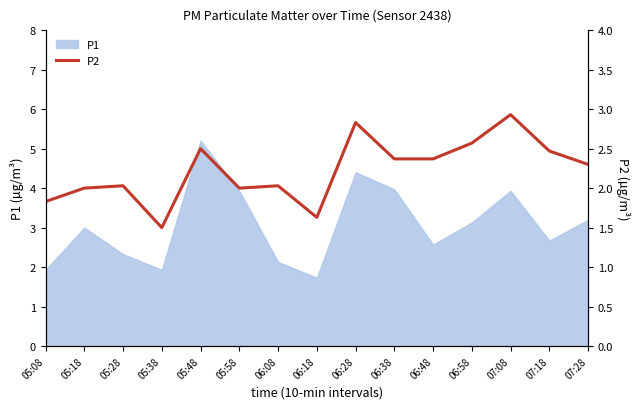

Where is the data nearest to the value 2?

05:18